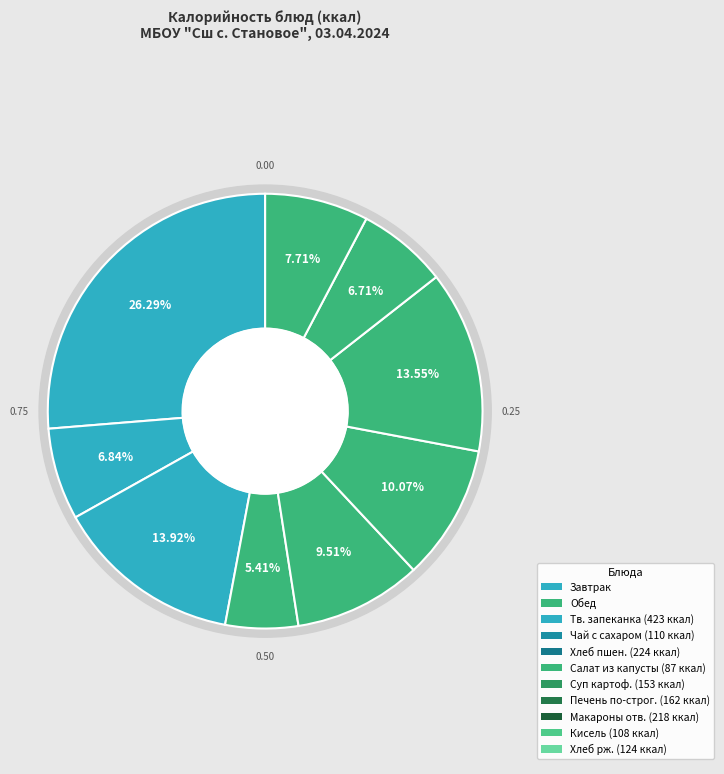

What percentage is the Салат из свежей капусты slice, to the nearest percent?

5%